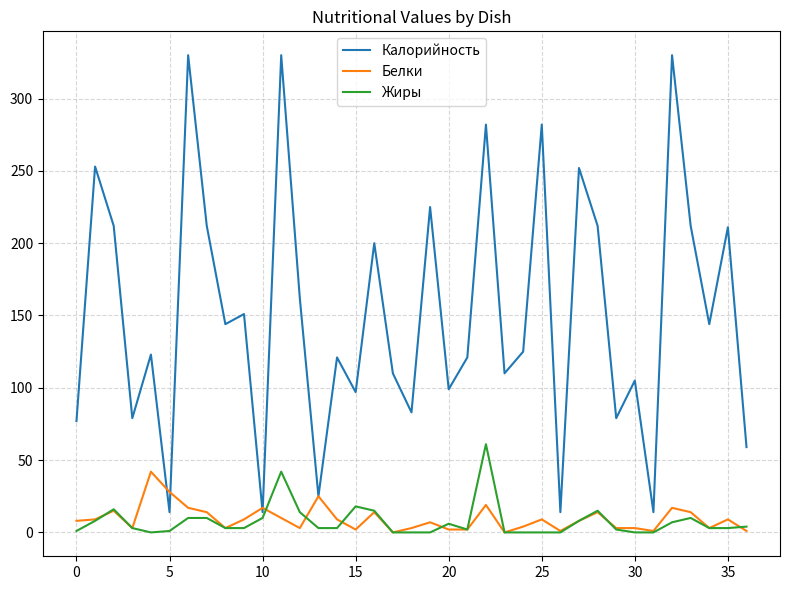

True or false: Жиры and Калорийность cross at least once.

False